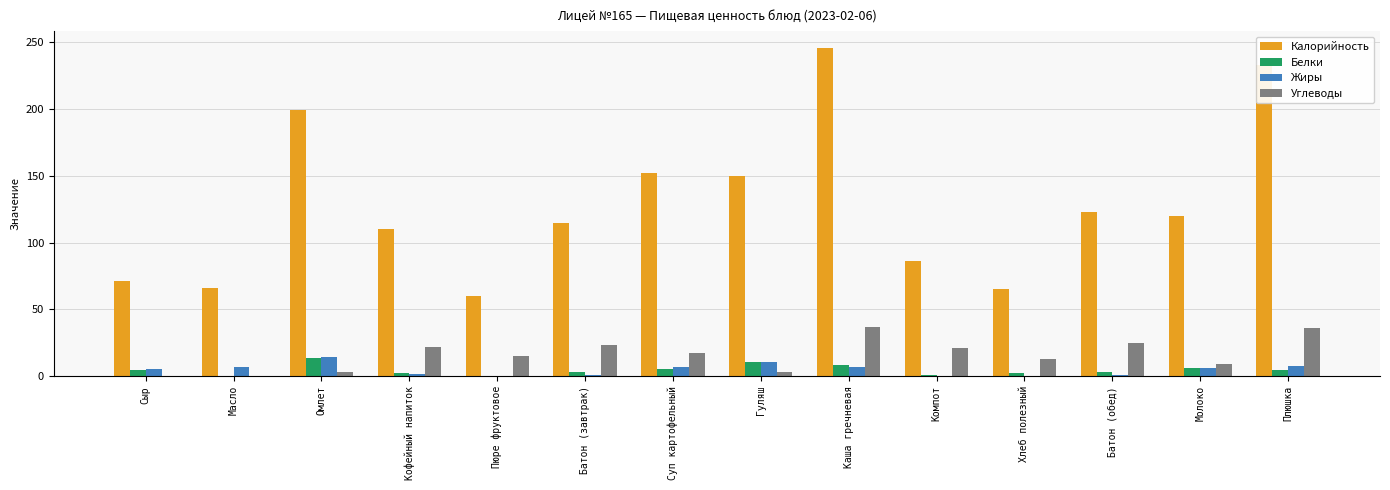

The value of Калорийность at Суп картофельный is 152.0. True or false?

True